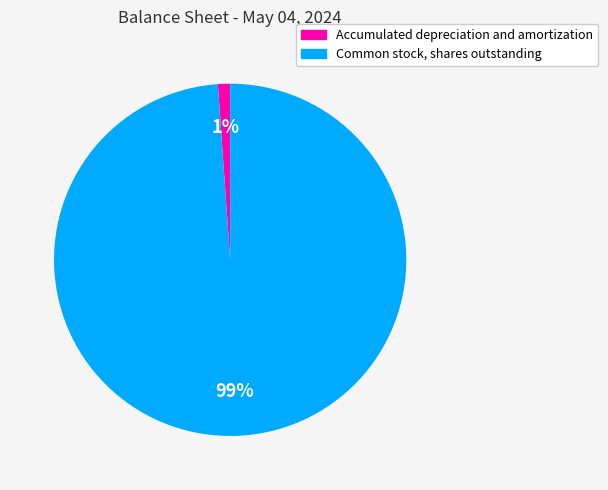

Rank the categories by value from highest to lowest.

Common stock, shares outstanding, Accumulated depreciation and amortization